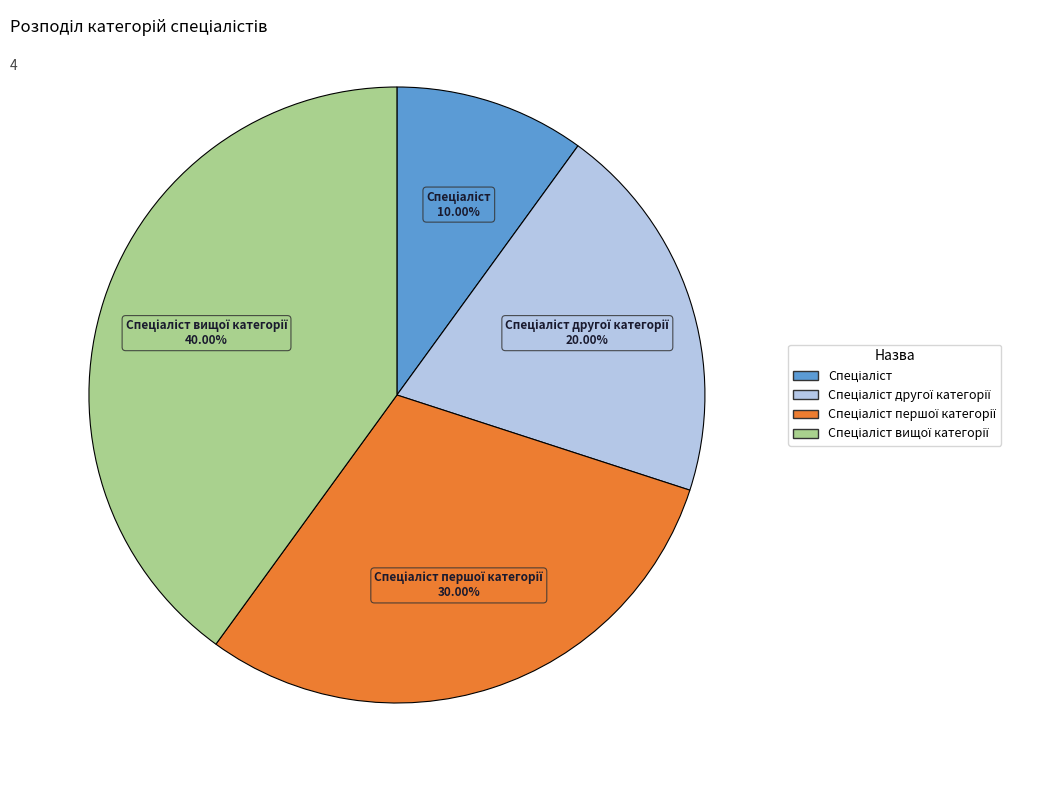

Is there a majority slice in this chart?

No